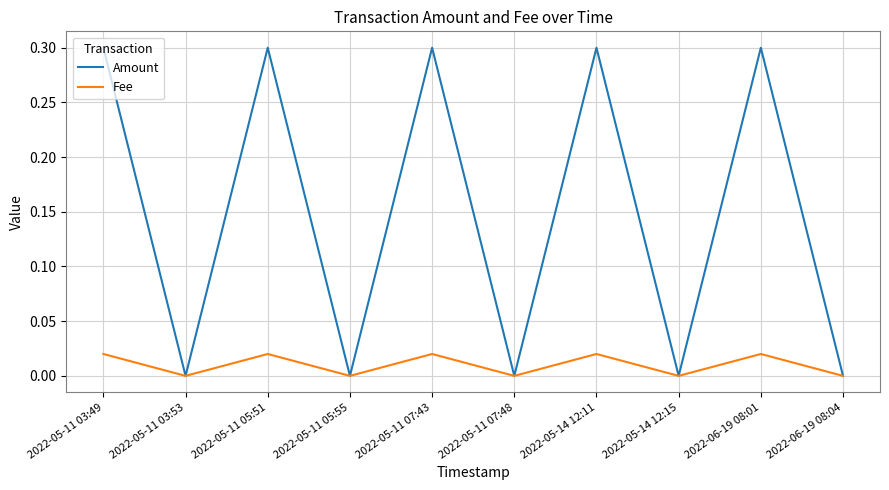

What position from the left is 2022-05-11 05:51?

3